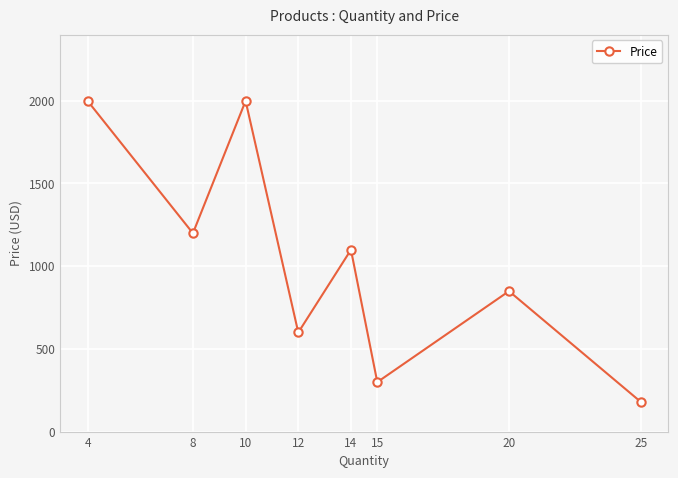

How many values are between 599 and 1999?

6